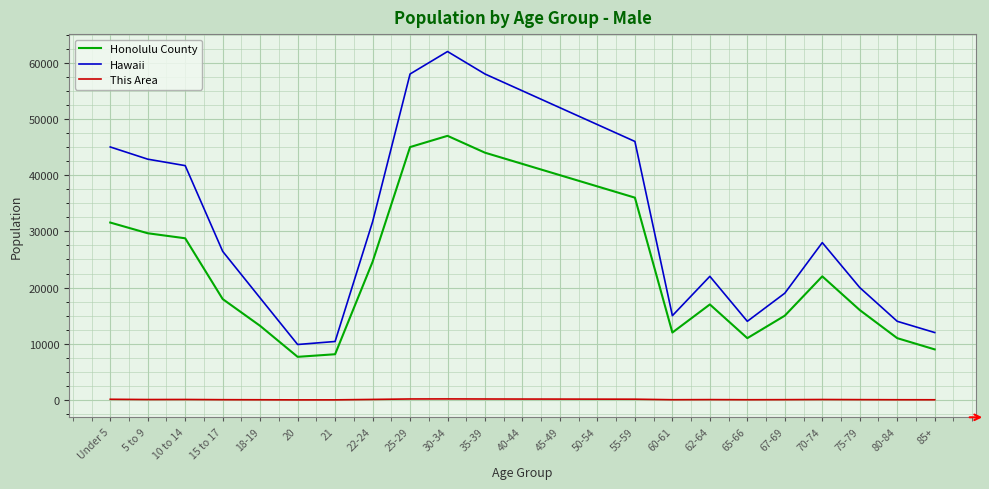

What is the difference between the maximum and minimum values in the Hawaii series?

52128